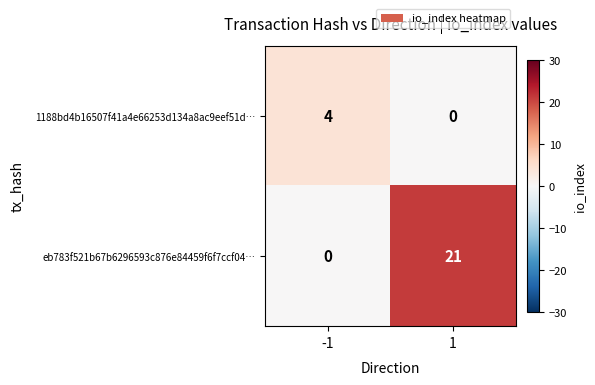

What is the sum of all 1188bd4b16507f41a4e66253d134a8ac9eef51d… values?

4